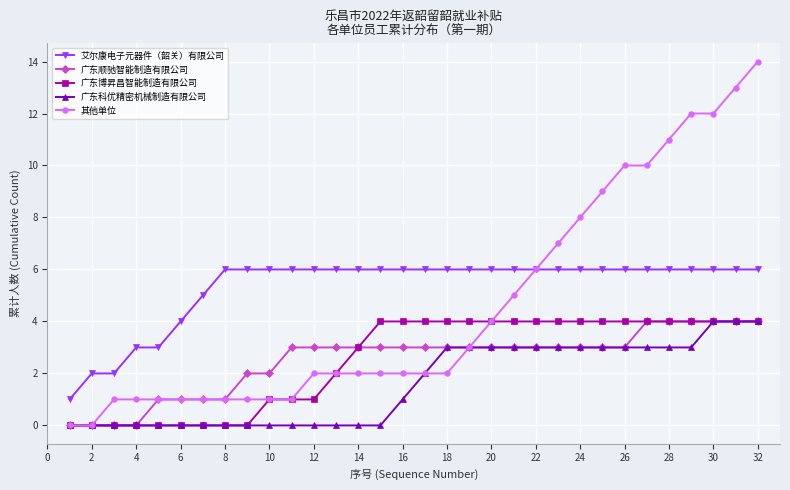

True or false: 艾尔康电子元器件（韶关）有限公司 and 广东博昇昌智能制造有限公司 cross at least once.

False